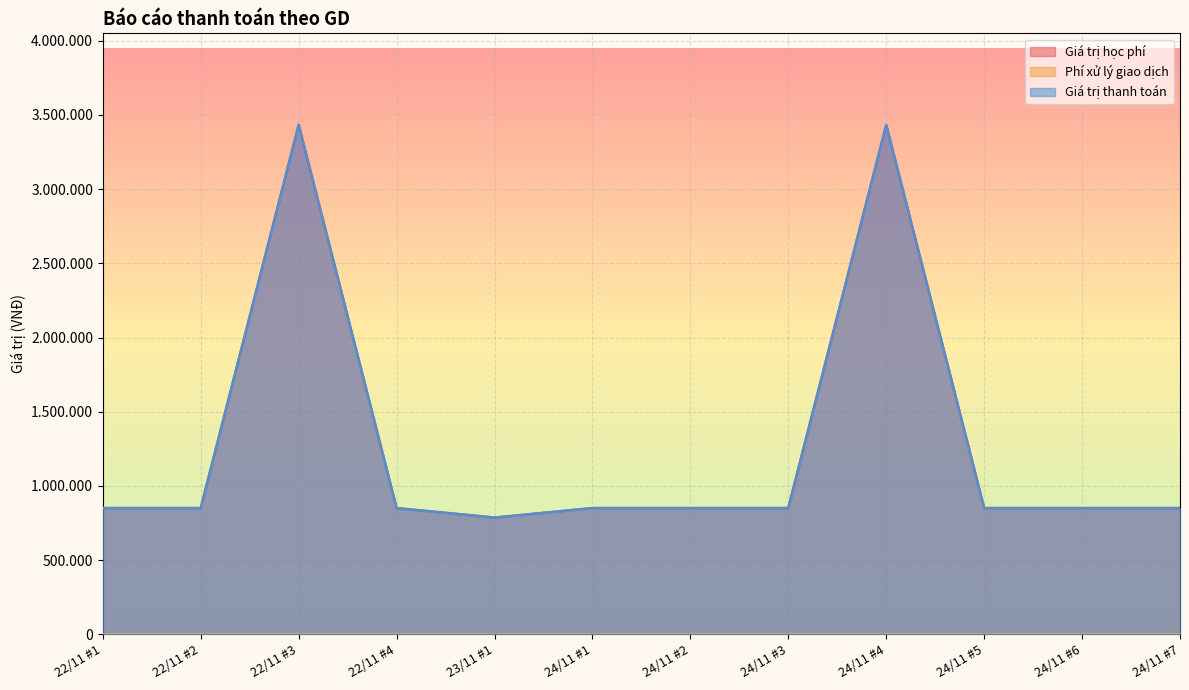

The Giá trị học phí series shows 3432520 at 24/11 #4. True or false?

True